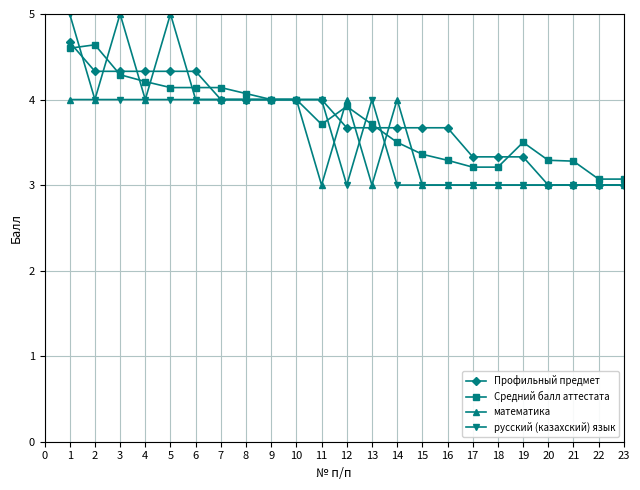

The русский (казахский) язык series shows 1.4 at 18. True or false?

False